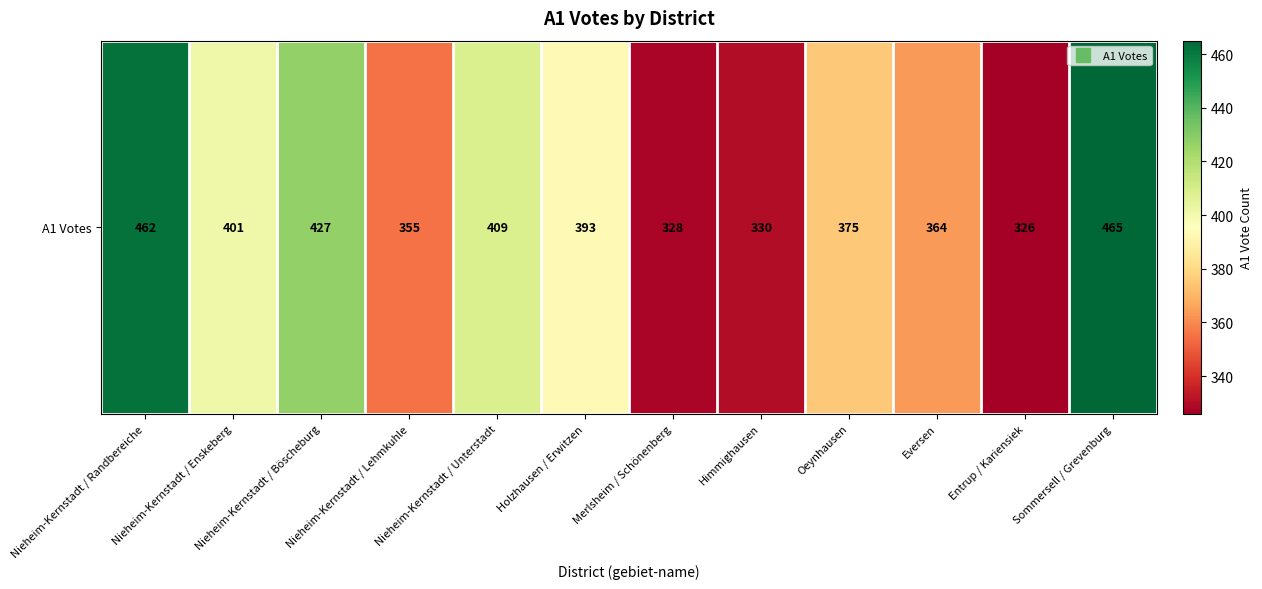

What is the difference between the values at Nieheim-Kernstadt / Böscheburg and Nieheim-Kernstadt / Enskeberg?

26